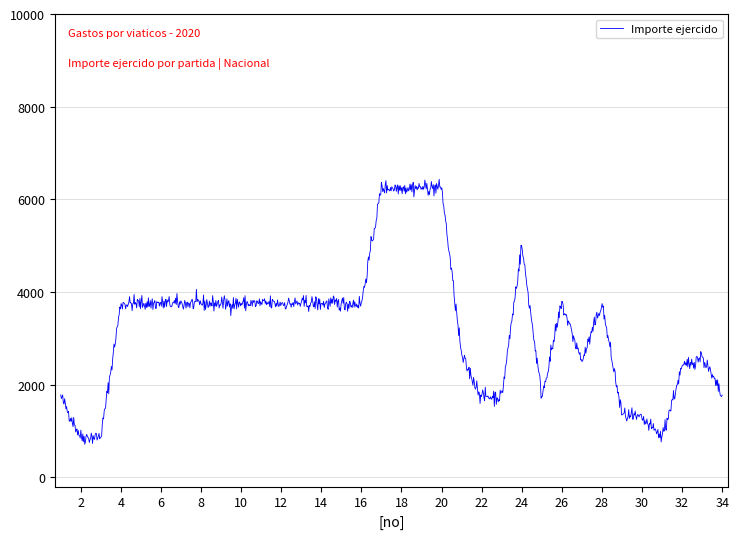

What is the difference between the maximum and minimum values?

5718.4